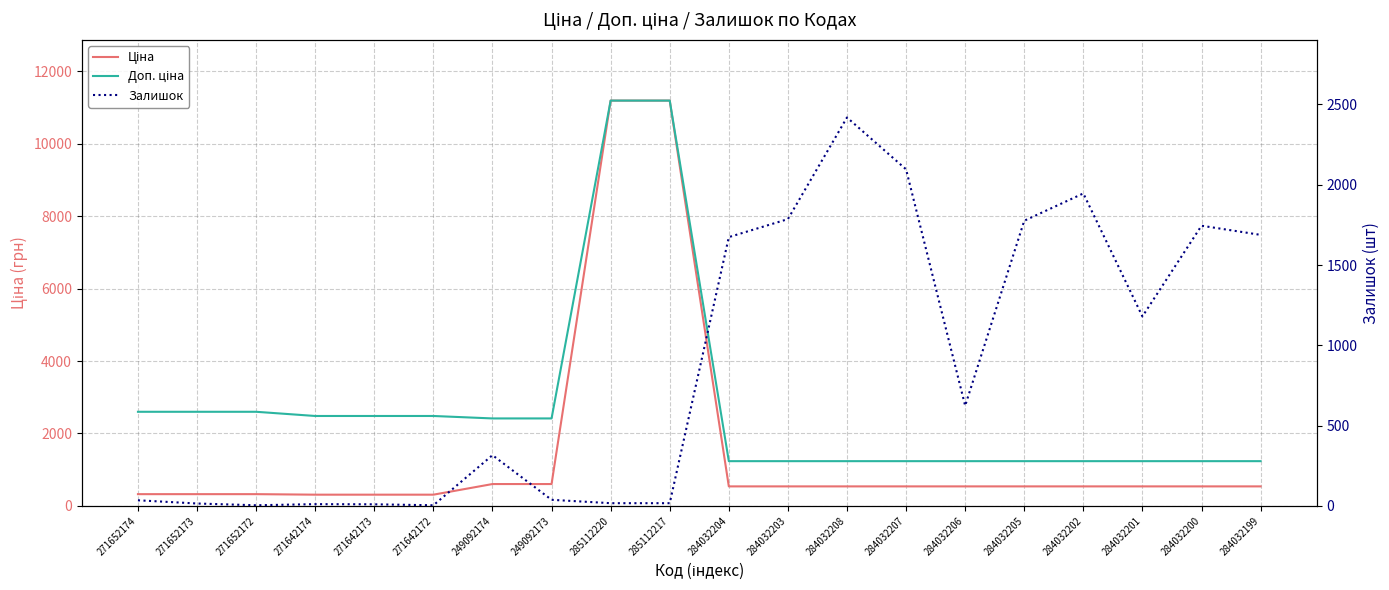

At how many categories does at least one series exceed 7512?

2